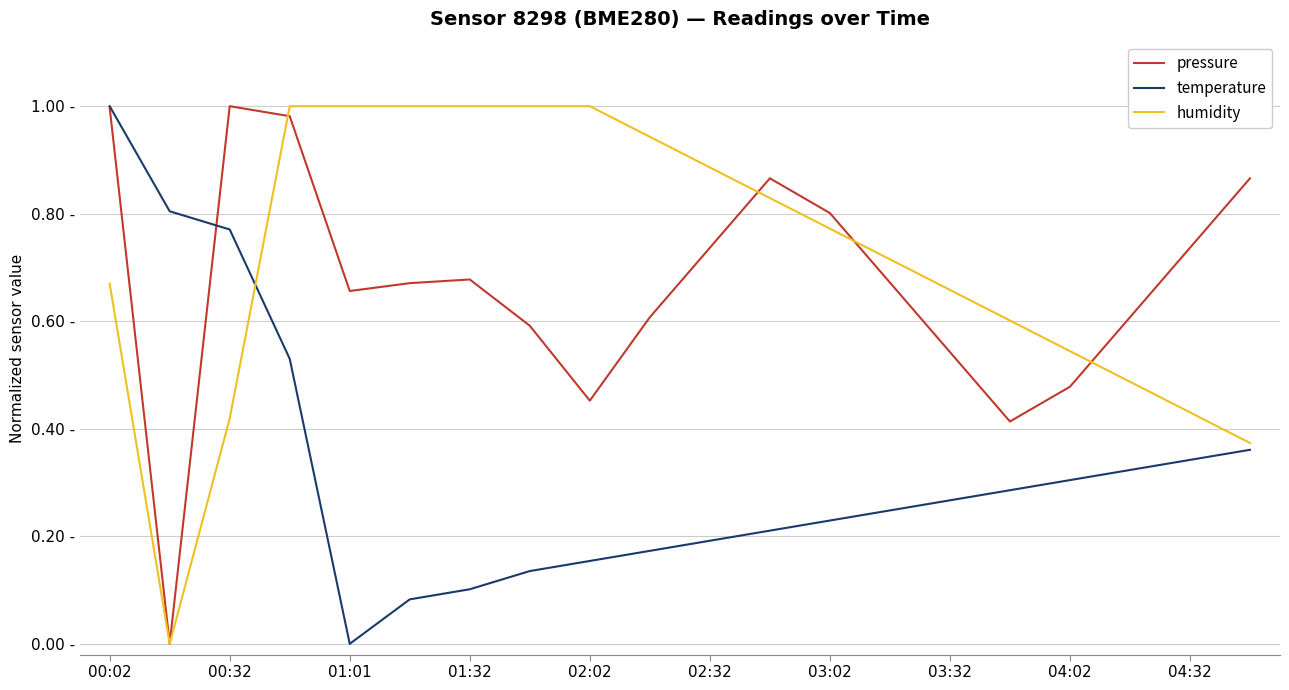

Is this an area chart (filled region under the line)?

No